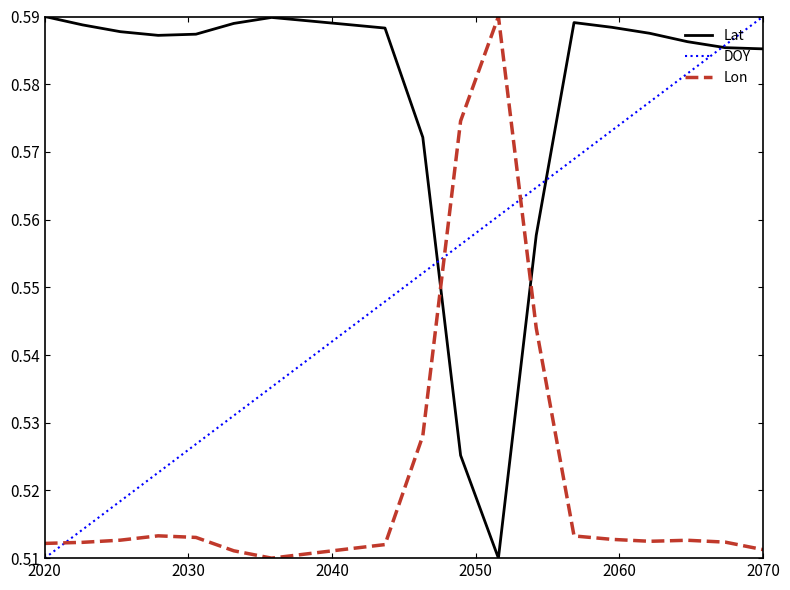

What are all the series names shown in the legend?

Lat, DOY, Lon